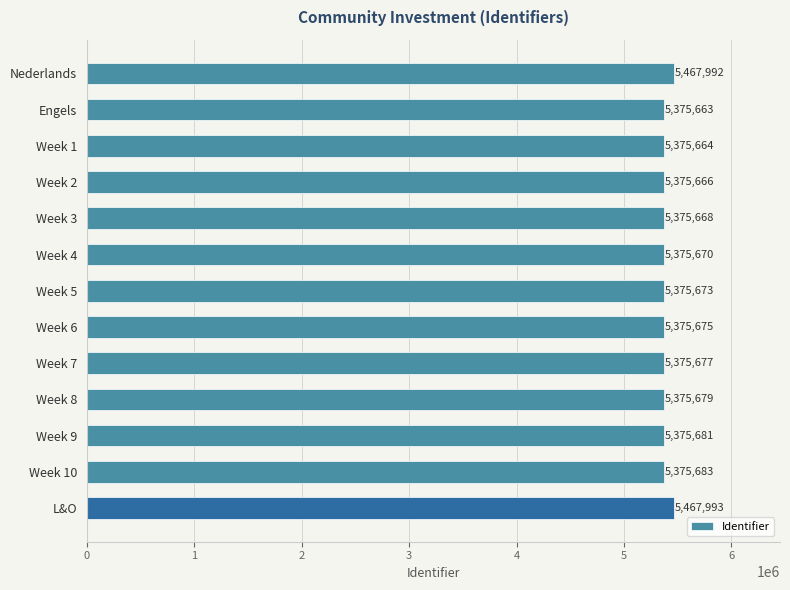

What is the difference between the maximum and second lowest values?

92329